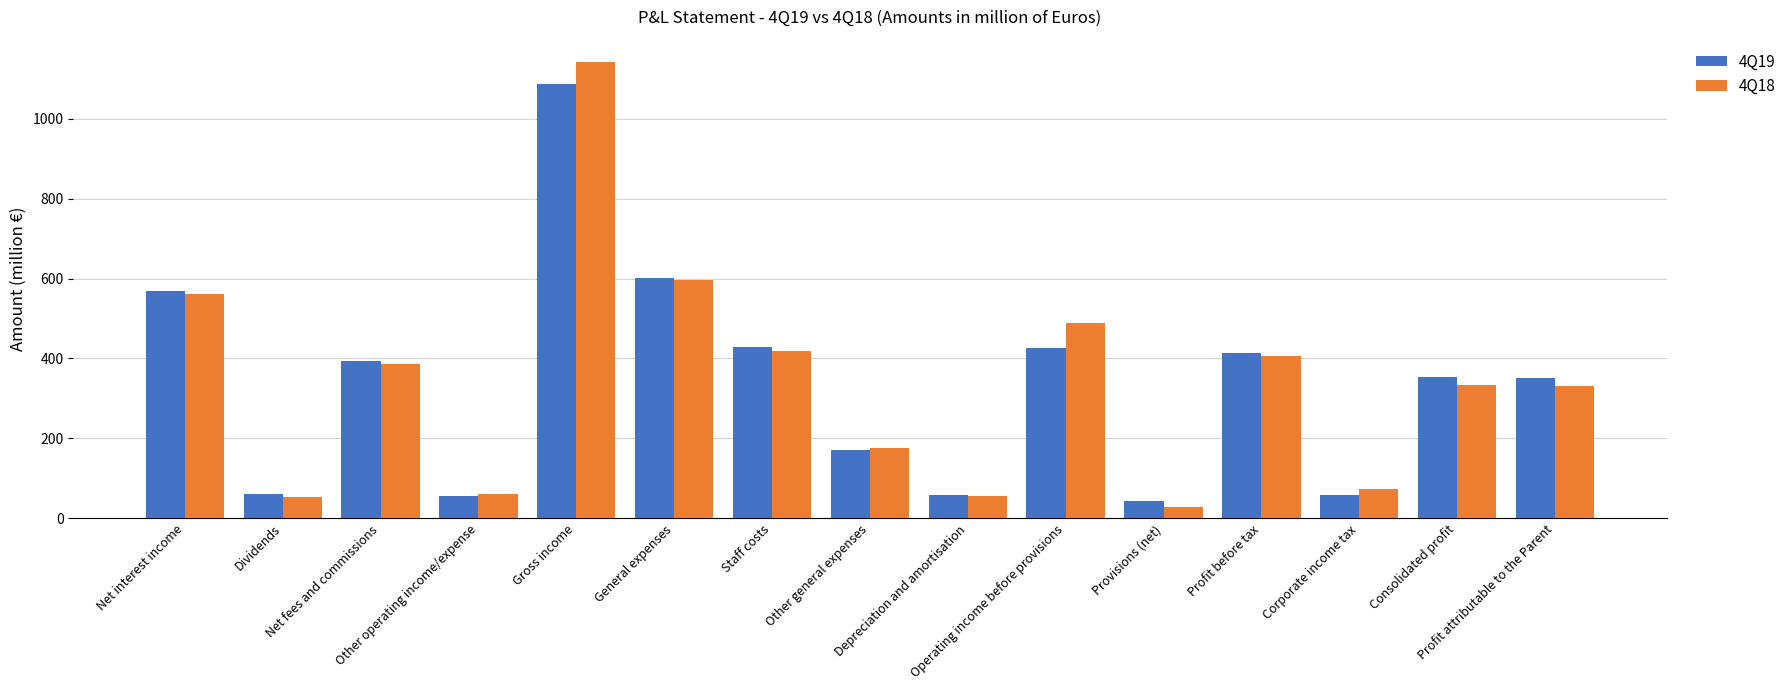

What is the sum of the 4Q18 values at Dividends and Profit attributable to the Parent?

386.0